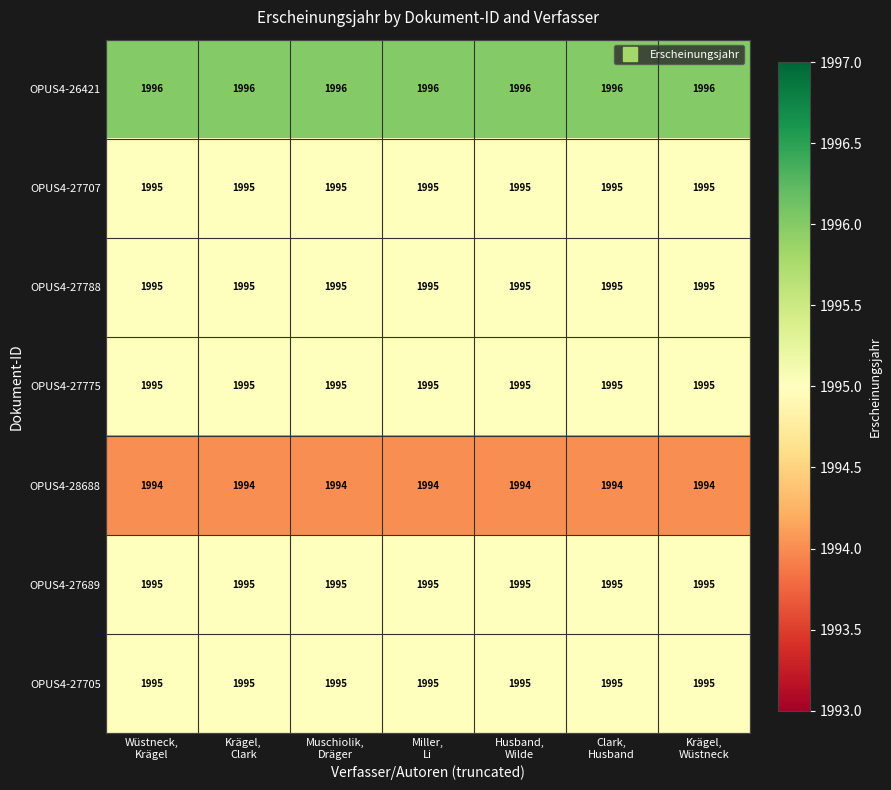

What is the maximum value shown in the chart?

1996